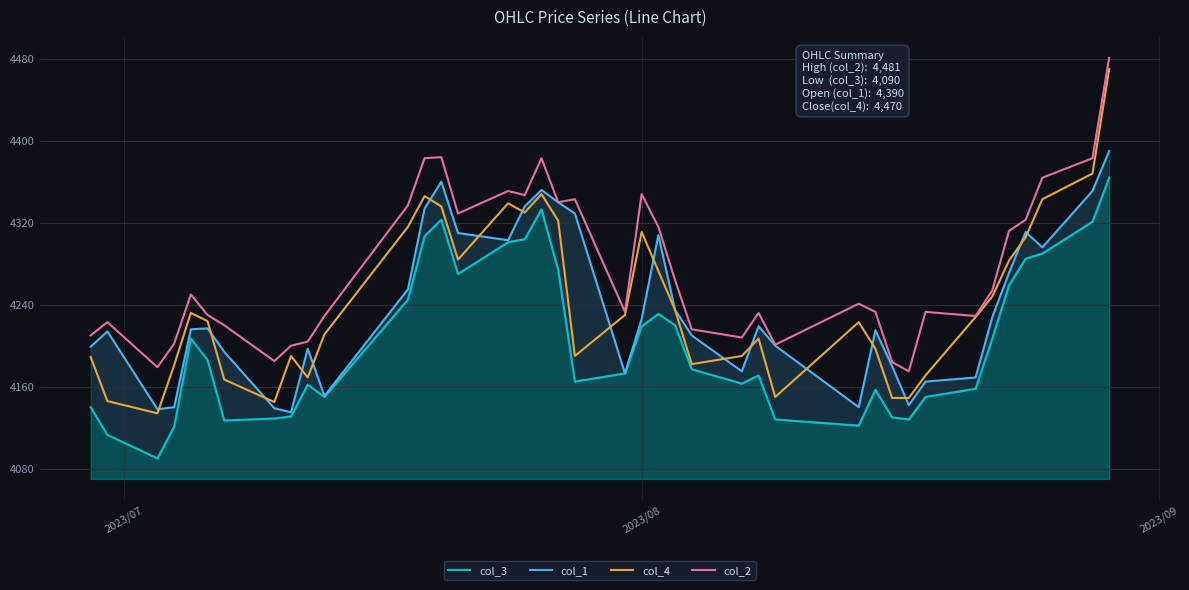

How many data points in col_3 are less than 4177?

20